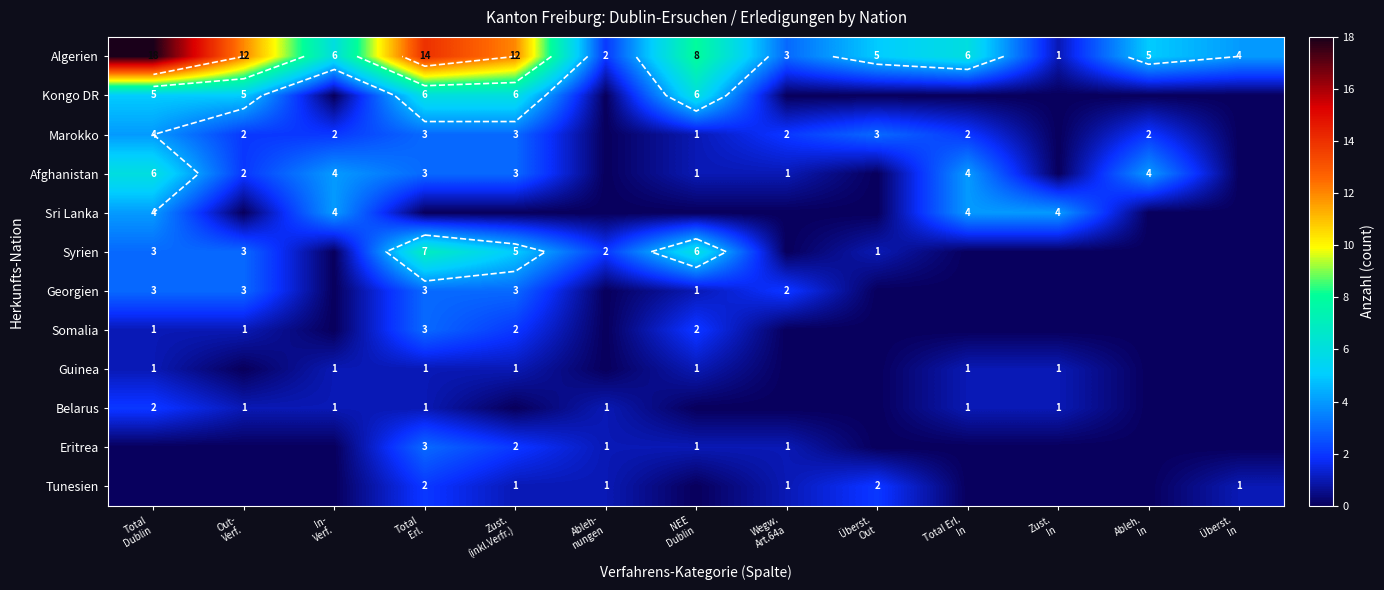

How many values in the Kongo DR series exceed 0?

5